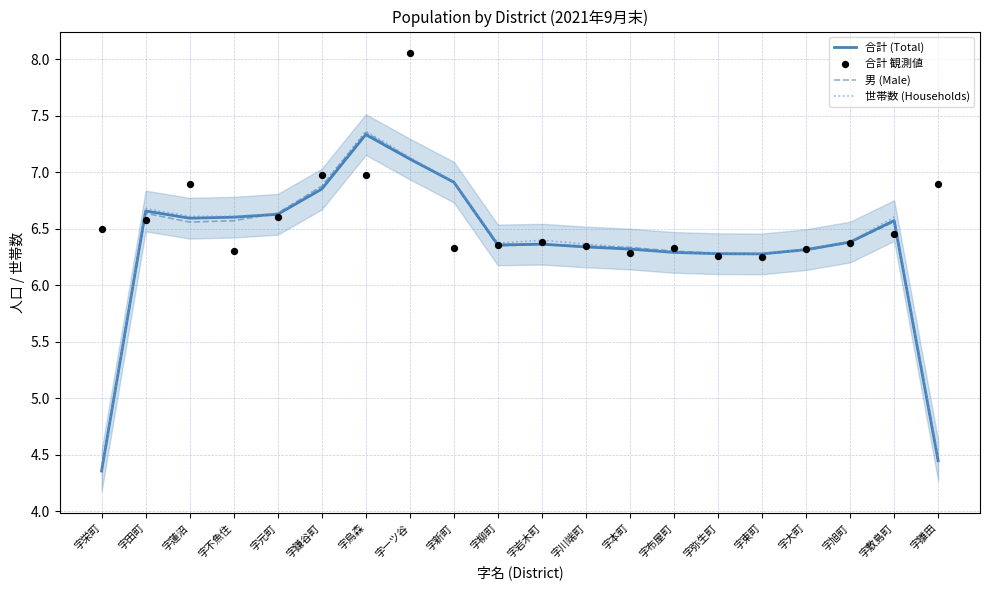

Is the value of 合計 (Total) at 字旭町 greater than the value of 合計 観測値 at 字雛田?

No